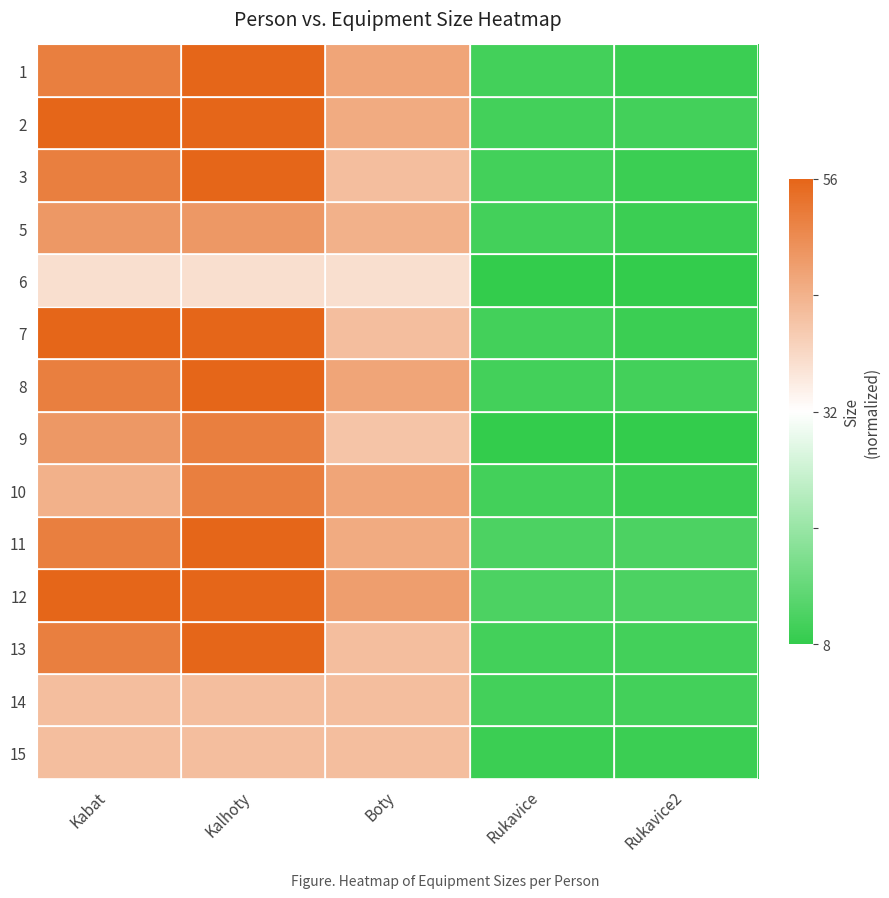

At how many categories does at least one series exceed 0?

3